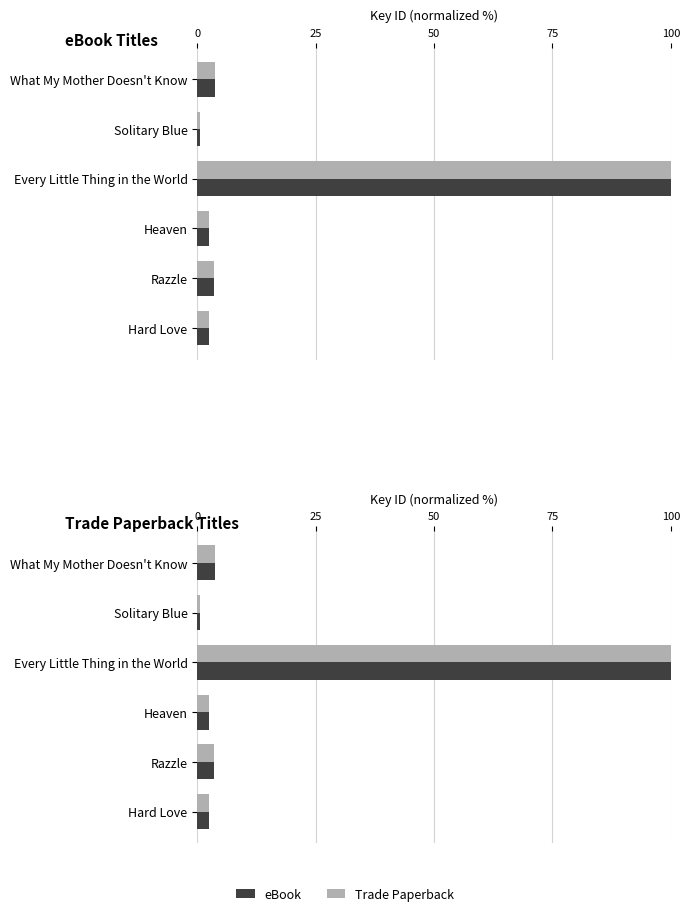

What is the difference between the maximum and minimum values in the Trade Paperback series?

99.3